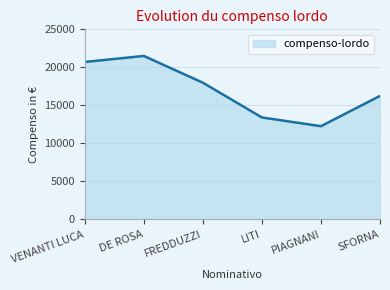

The chart shows a value of 21500.0 at DE ROSA. True or false?

True